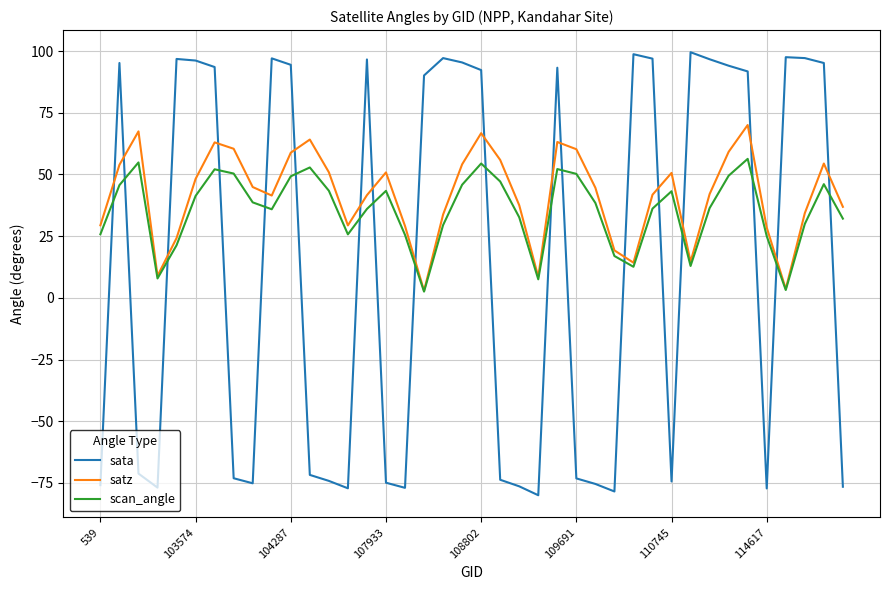

How many interior local valleys does the scan_angle series have?

8